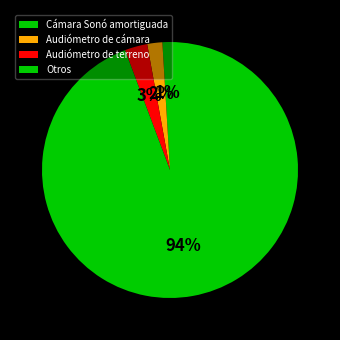

Does Otros account for over 50% of the chart?

Yes